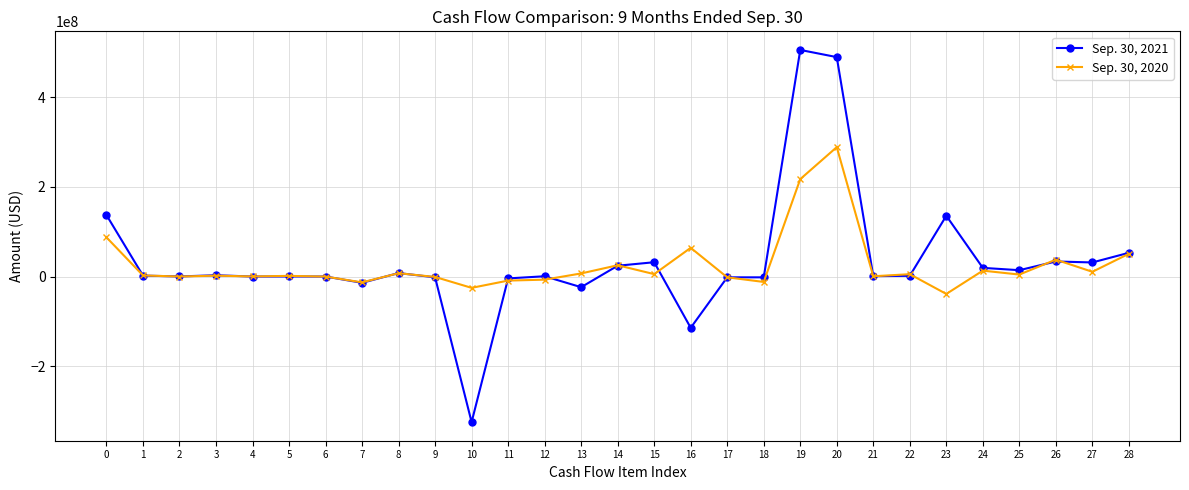

What is the approximate value of Sep. 30, 2021 at 9?

-1805000